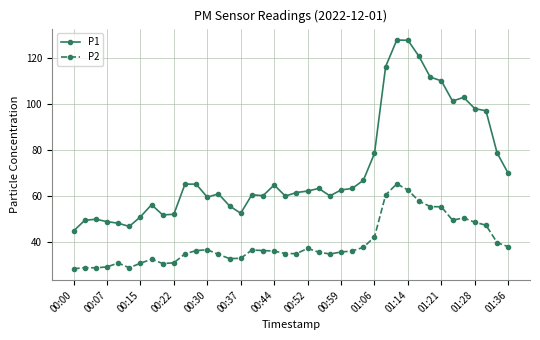

Does the chart display data point markers on the line(s)?

Yes